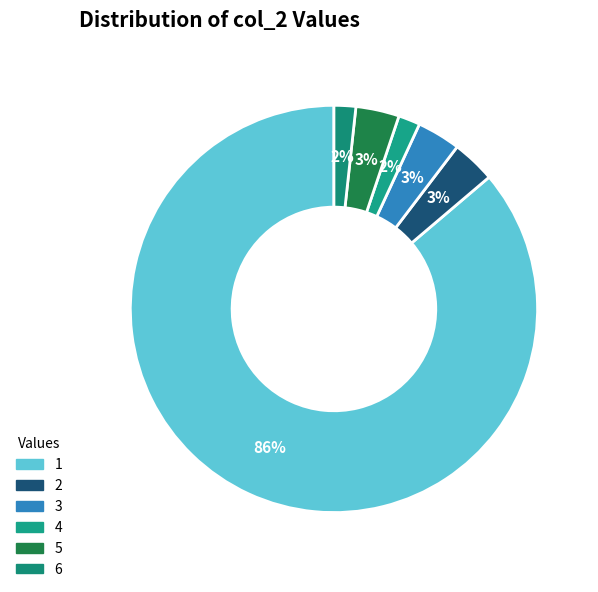

To the nearest percent, what percentage of the pie is 2?

3%